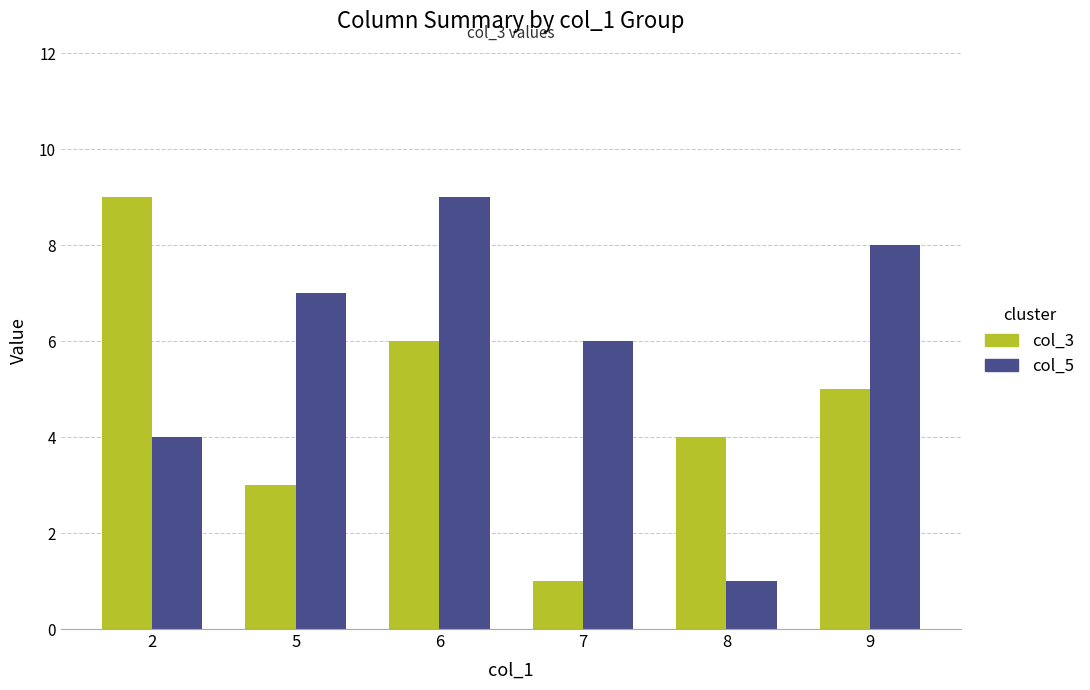

The col_3 series shows 1 at 5. True or false?

False